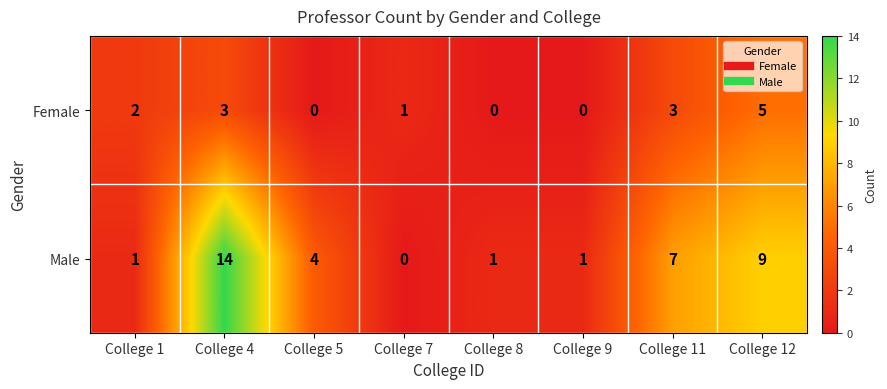

Where does the Male series first go above 4?

College 4